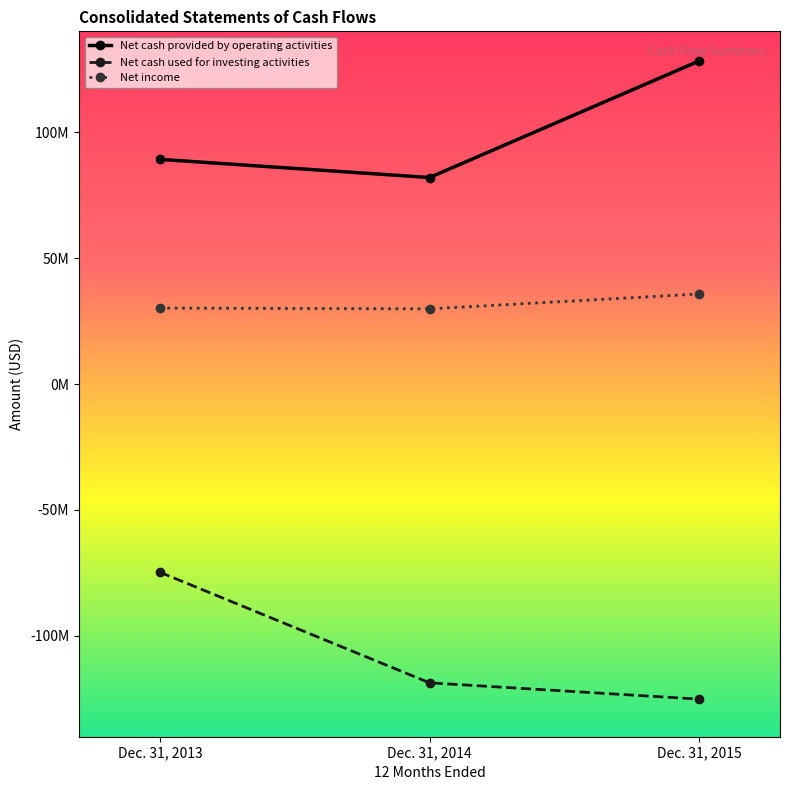

Which category has the lowest value across all series?

Dec. 31, 2015